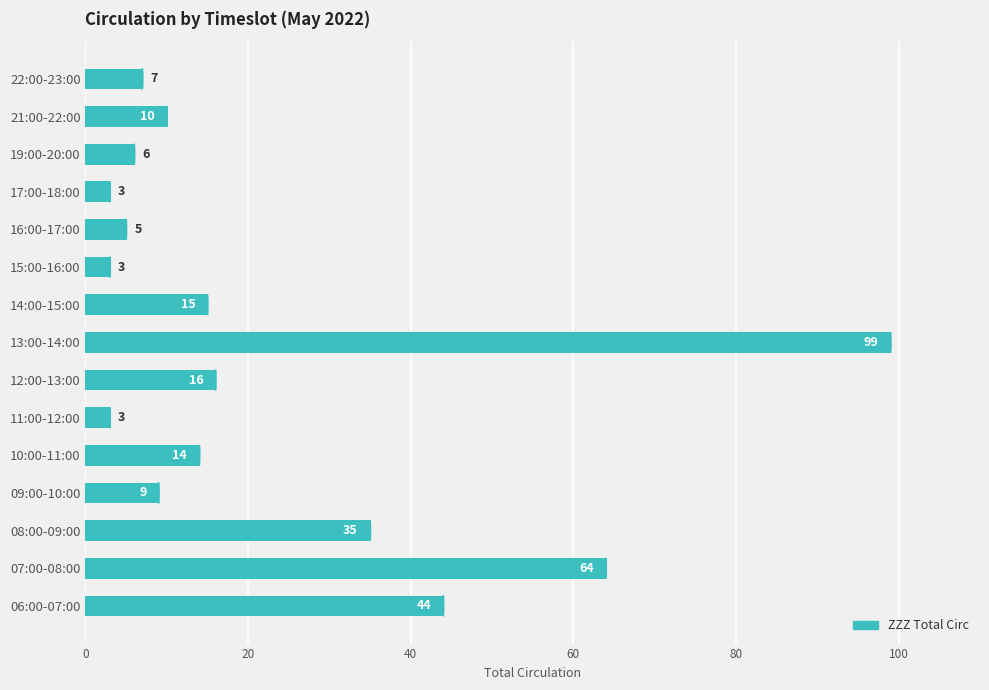

How many data points are less than 10?

7